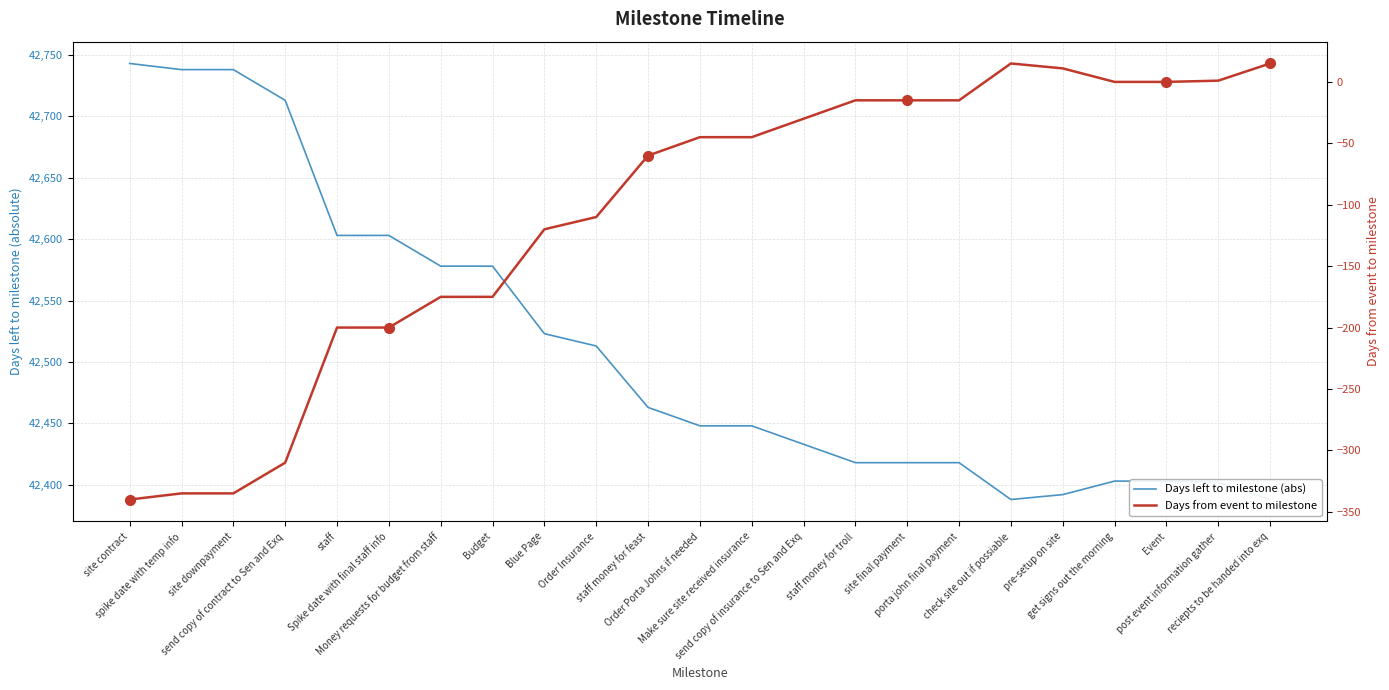

What is the sum of the Days left to milestone (abs) values at Budget and site contract?

85321